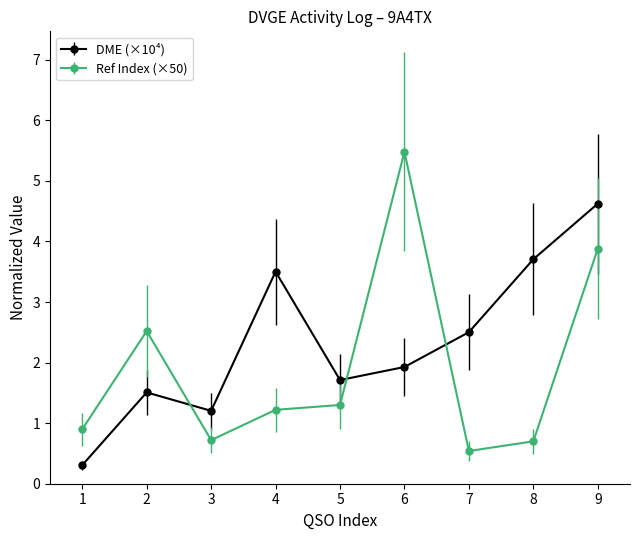

What is the value of the DME (×10⁴) point at the 3rd from the left?

1.2